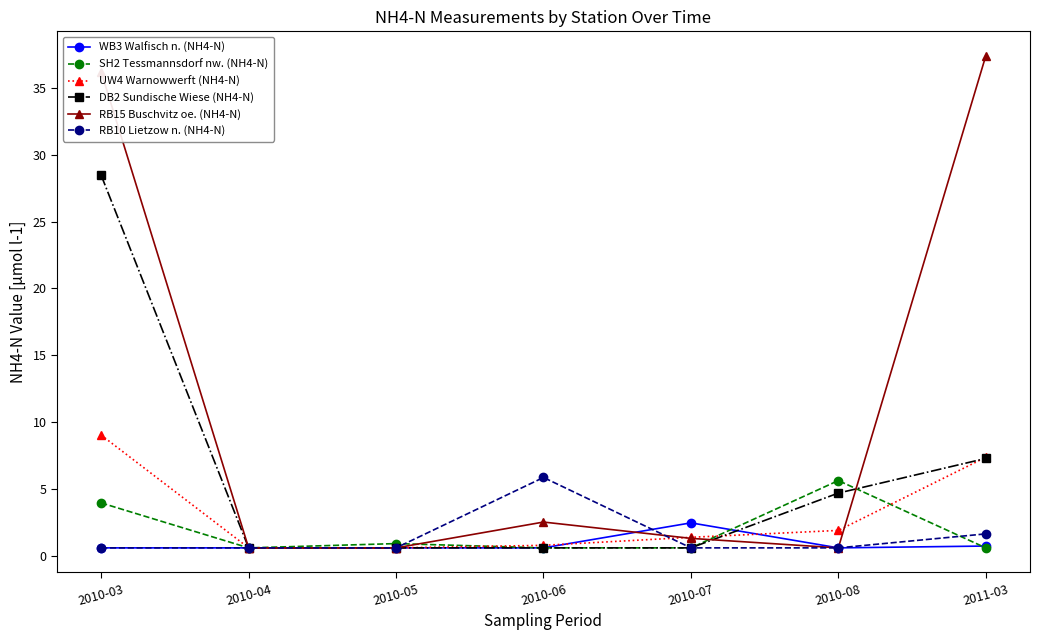

Which series has the largest total across all categories?

RB15 Buschvitz oe. (NH4-N)